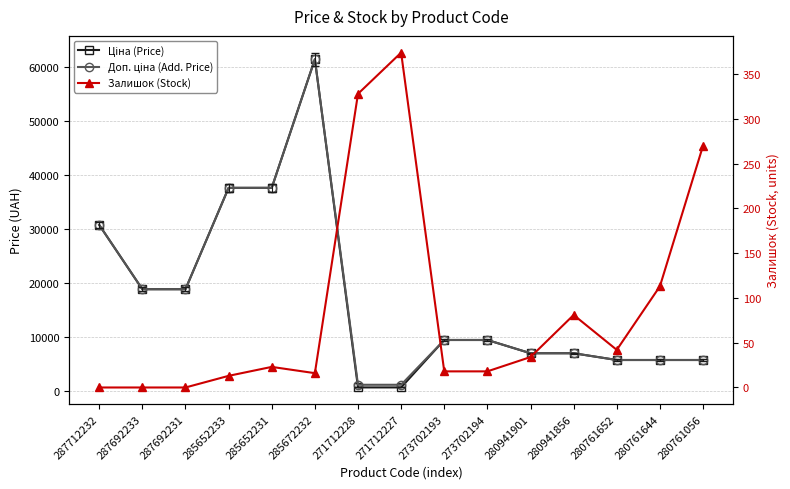

Is it true that Залишок (Stock) equals 7.7 at 285652231?

False